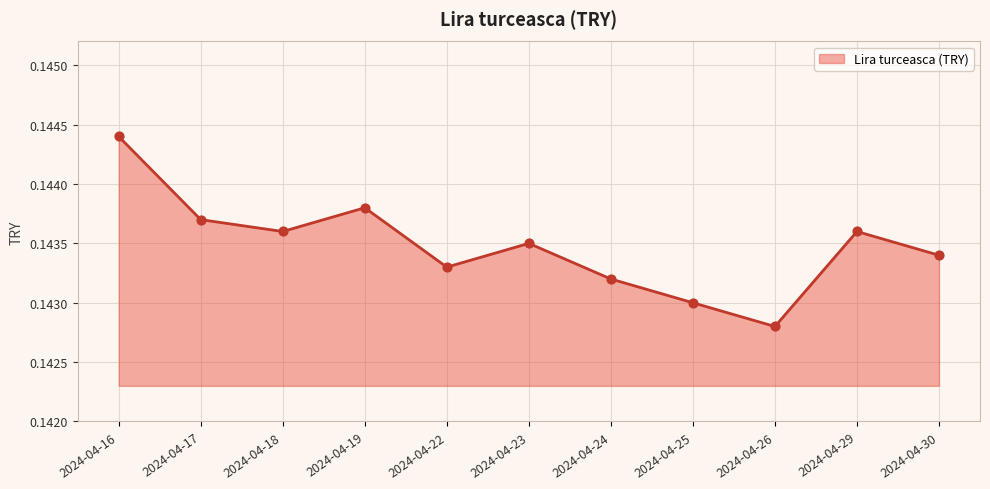

Which has a higher value, 2024-04-25 or 2024-04-19?

2024-04-19